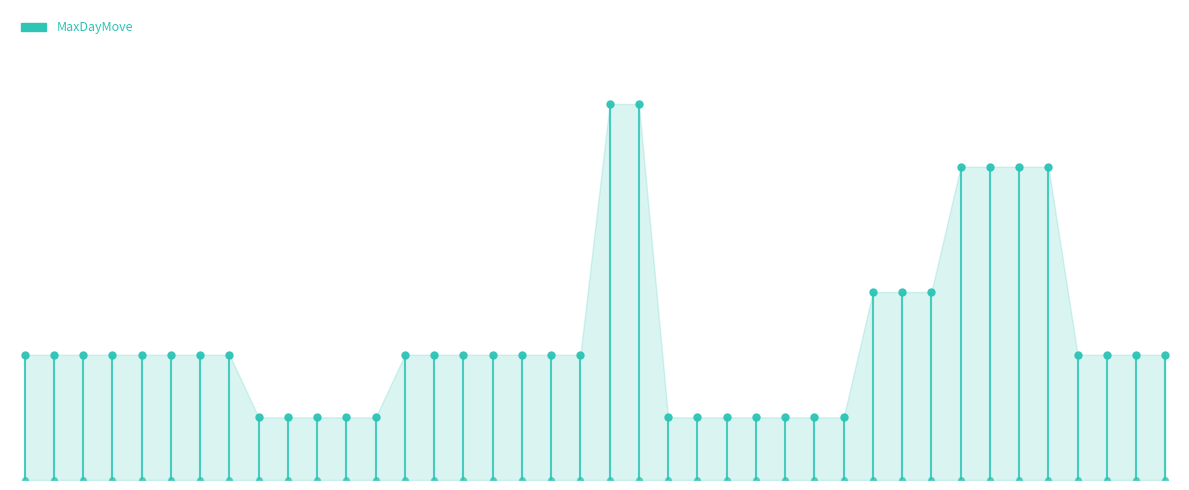

Count the values in the range 1000 to 2000.

31